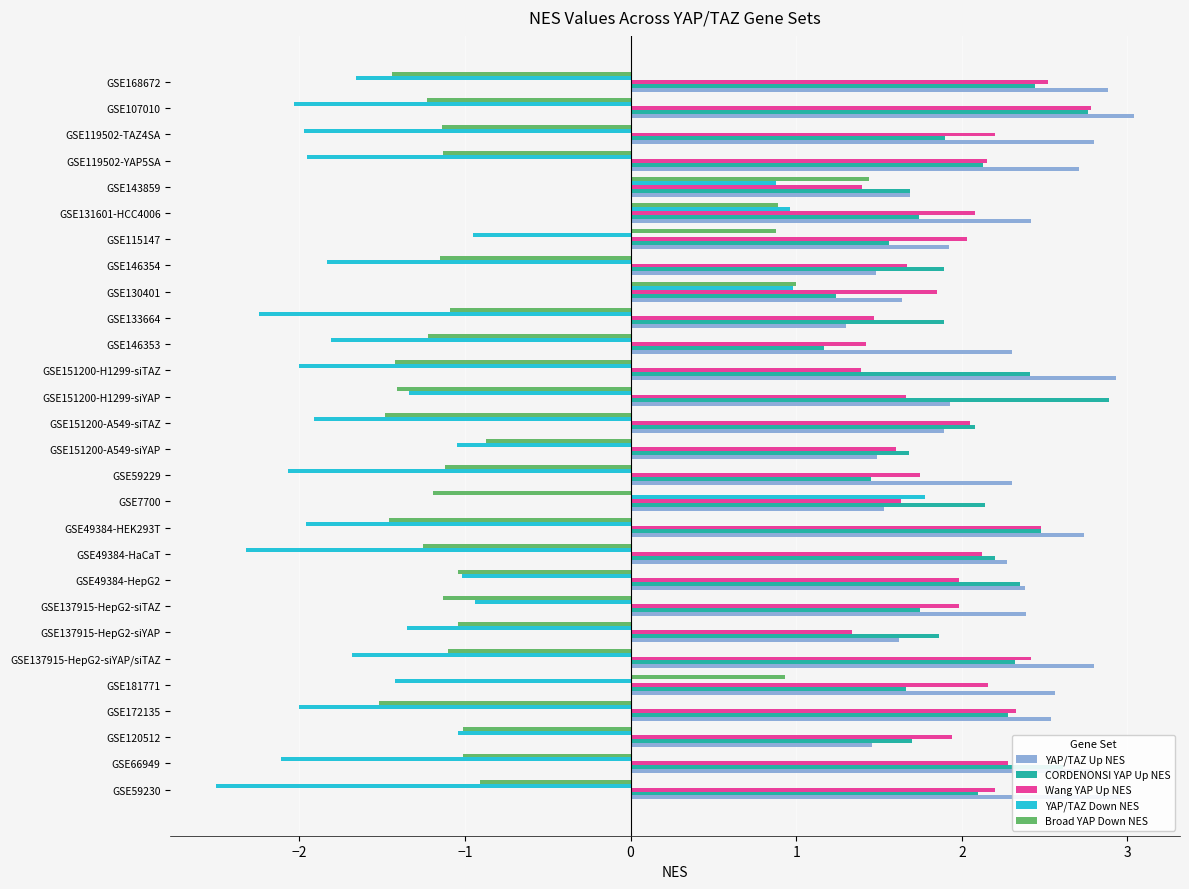

What is the sum of all YAP/TAZ Down NES values?

-36.5